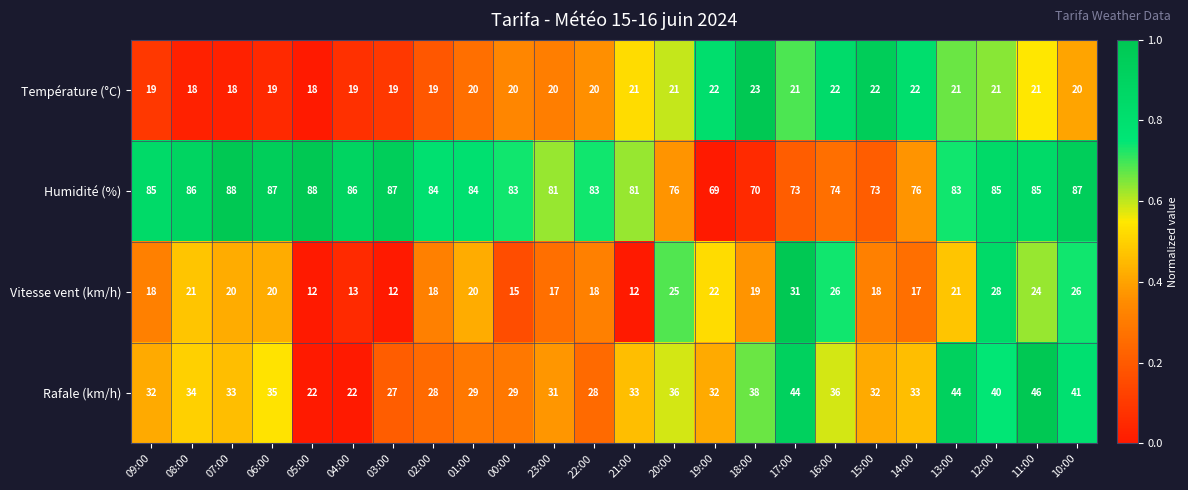

What is the approximate value of Température (°C) at 08:00?

18